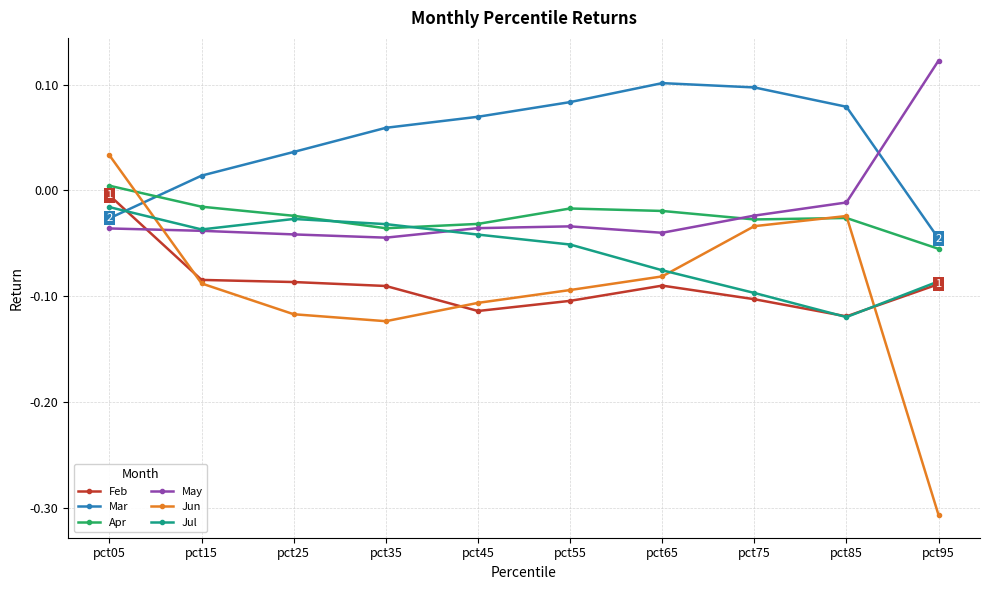

What is the total value across all series at pct65?

-0.2